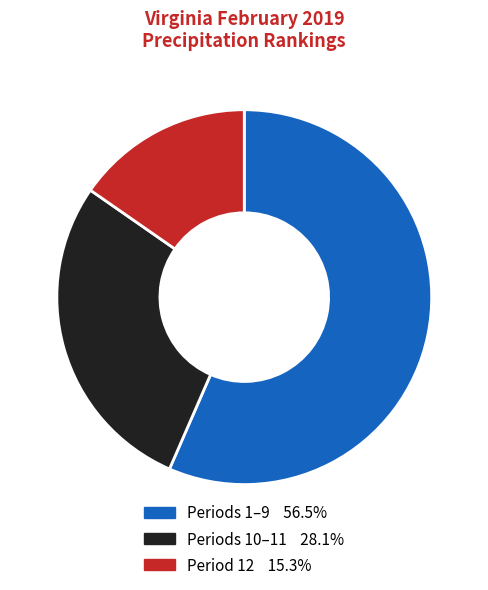

Does any single category account for the majority?

Yes